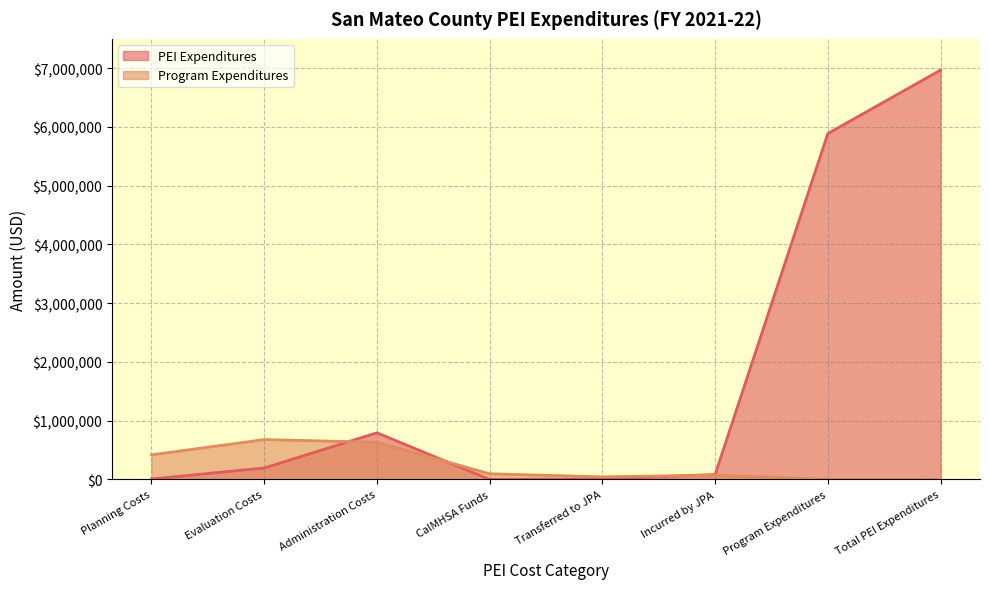

Which series has the largest range (max minus min)?

PEI Expenditures